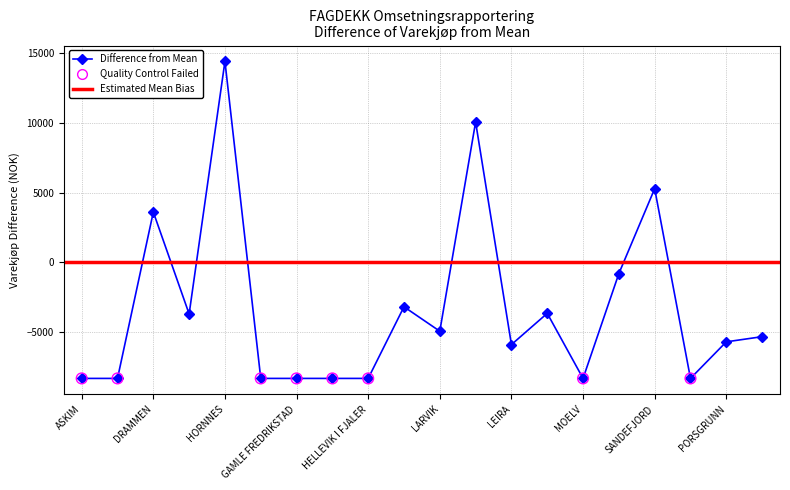

What is the change in value from KVINESDAL to PORSGRUNN?

-2518.0